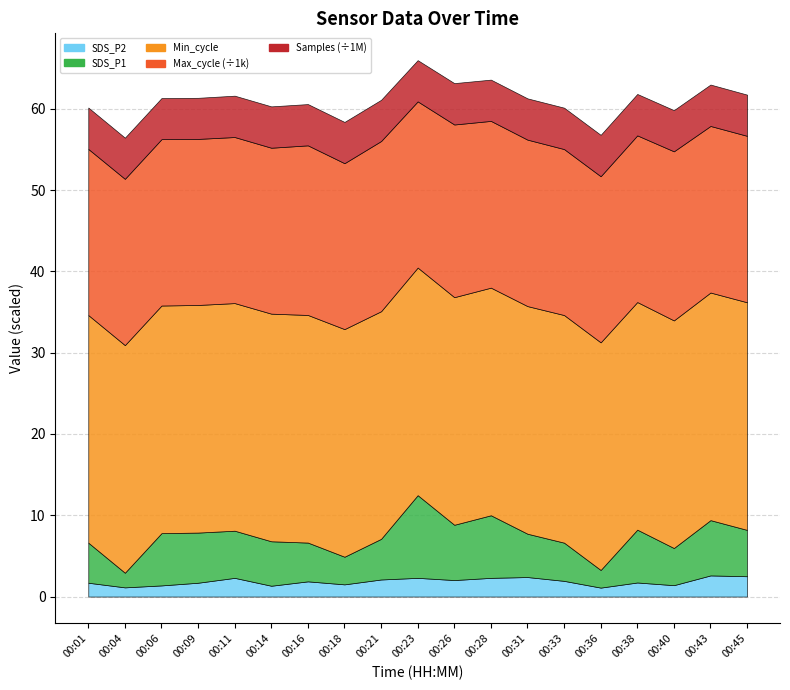

What is the value of the Min_cycle point at the 5th from the left?

28.0